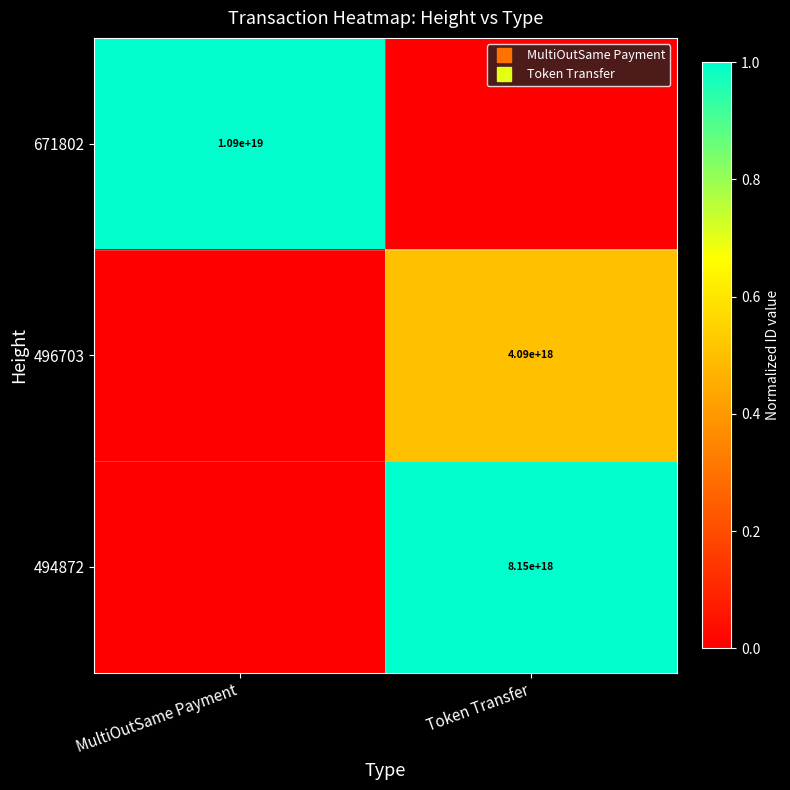

What is the difference between the 671802 values at MultiOutSame Payment and Token Transfer?

1.0